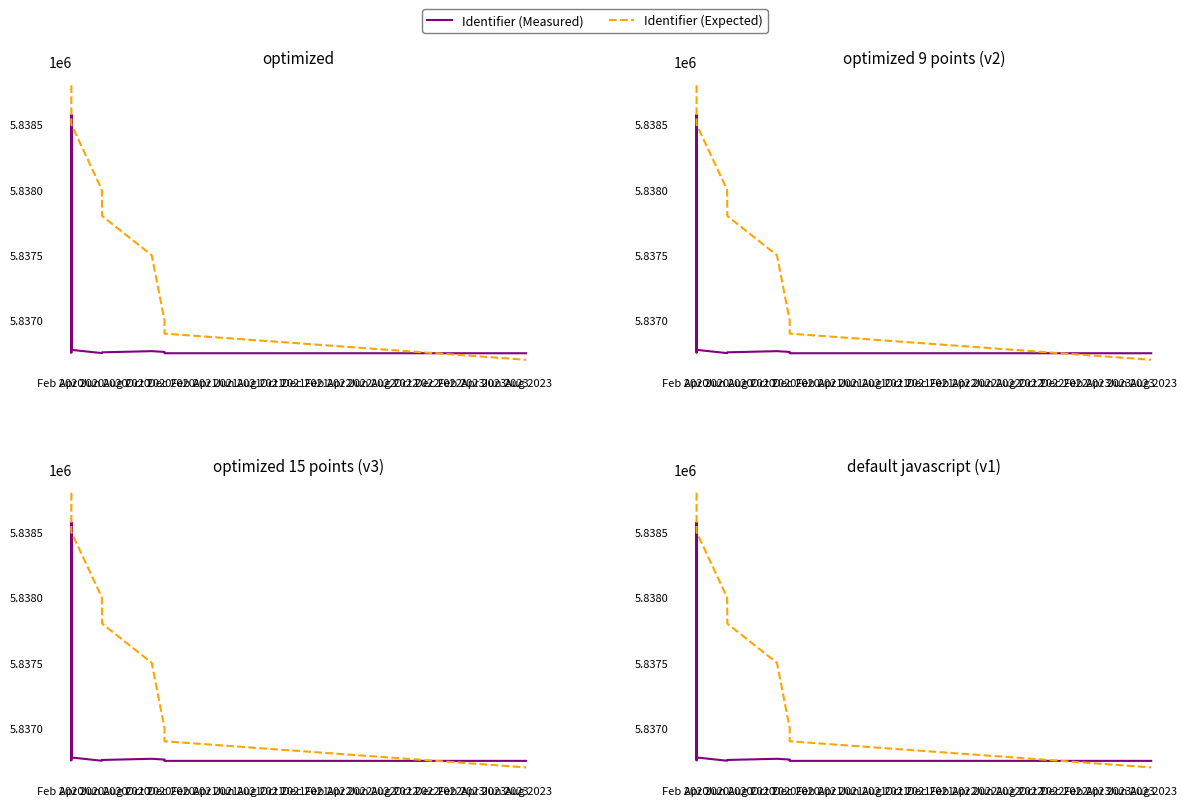

How many distinct data groups are displayed?

2